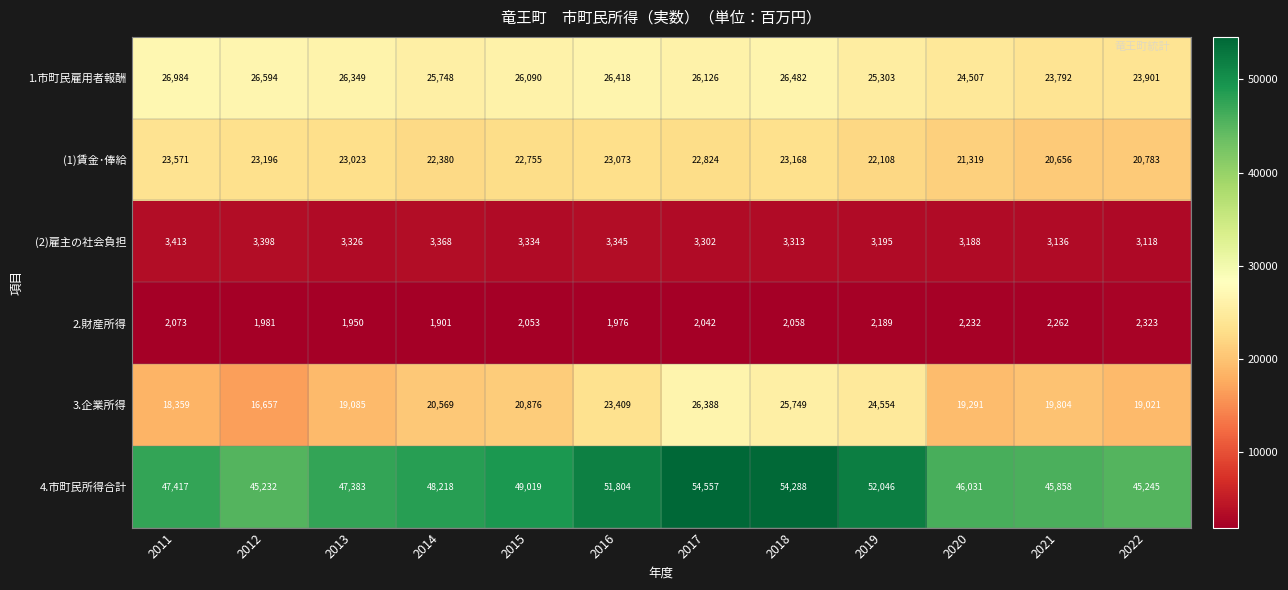

The 3.企業所得 series shows 25749 at 2018. True or false?

True